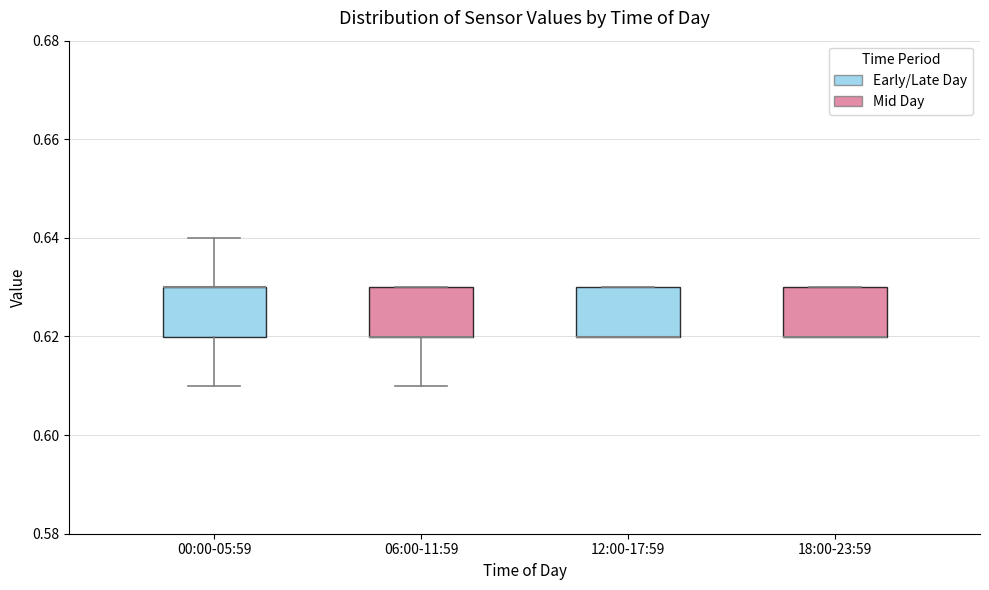

Where is the upper edge of the box for 18:00-23:59 on the y-axis? The values are not printed on the chart, so give them approximately, as read against the axis.

0.63